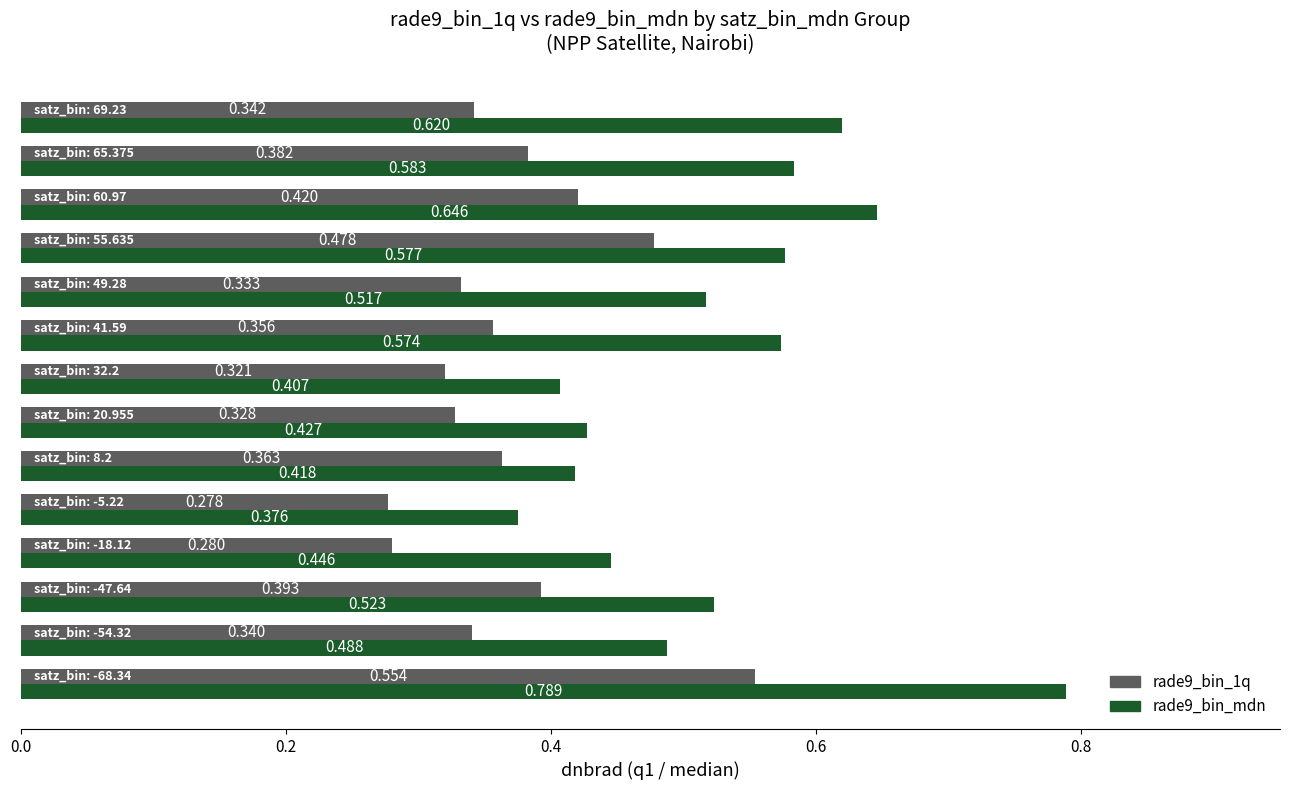

How many data points does each series have?

14